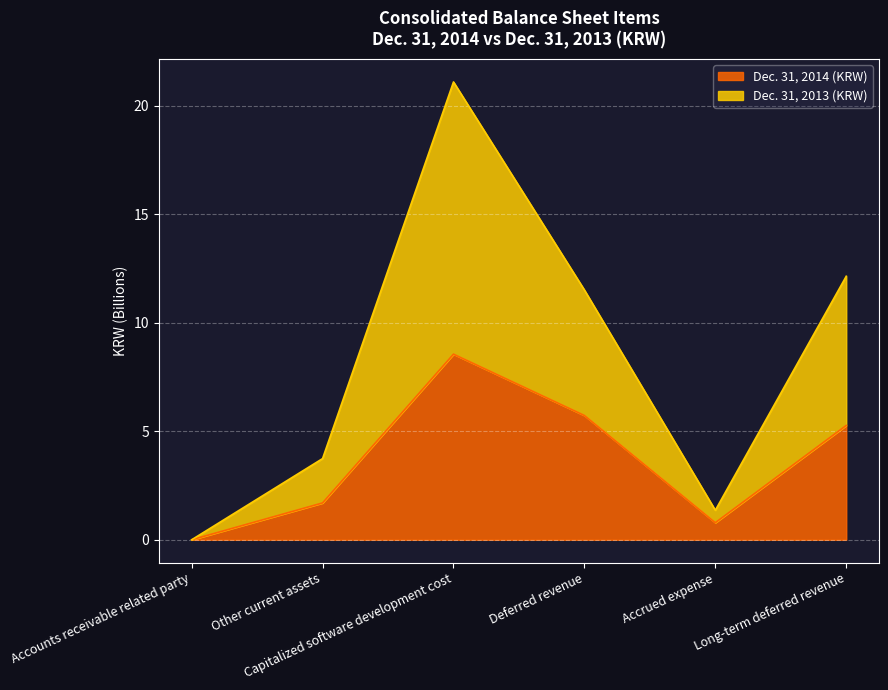

List the labels in order of Dec. 31, 2013 (KRW) value, smallest first.

Accounts receivable related party, Accrued expense, Other current assets, Deferred revenue, Long-term deferred revenue, Capitalized software development cost